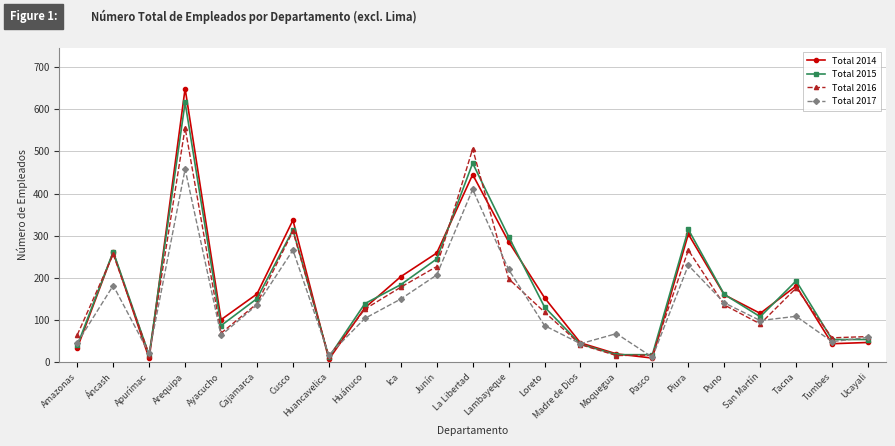

What is the label of the 23rd point from the left?

Ucayali